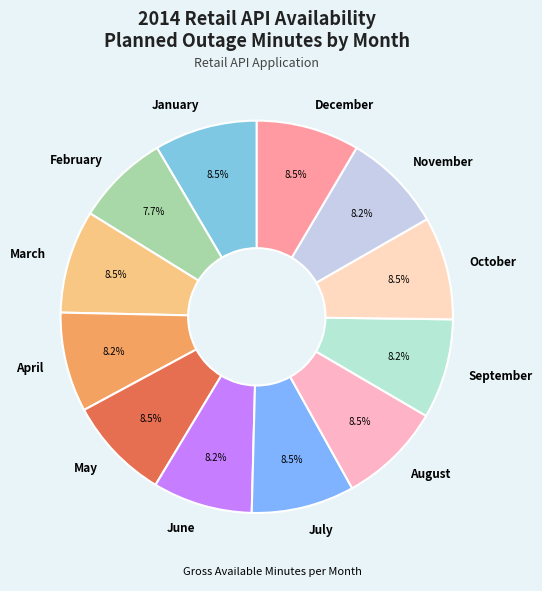

To the nearest percent, what percentage of the pie is February?

8%